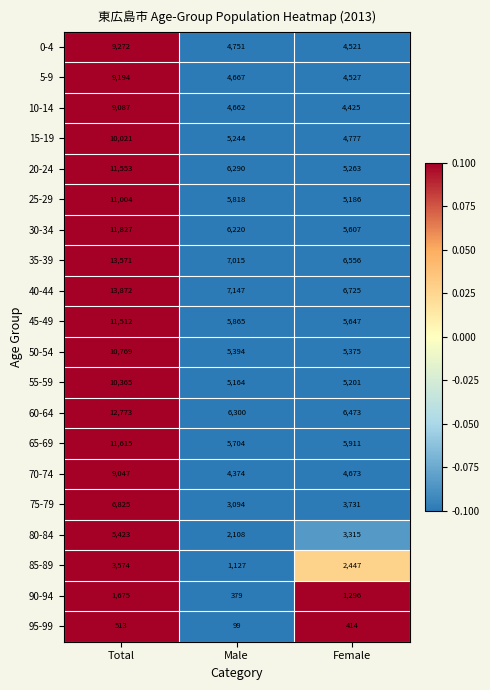

What is the difference between the 50-54 values at Total and Female?

5394